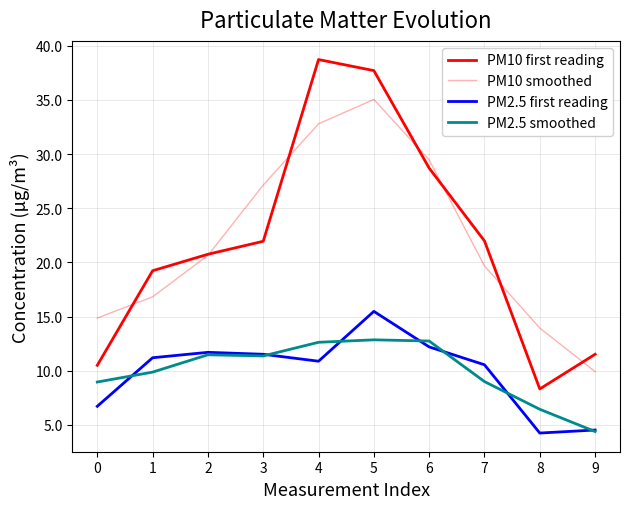

How many series are shown in this chart?

4